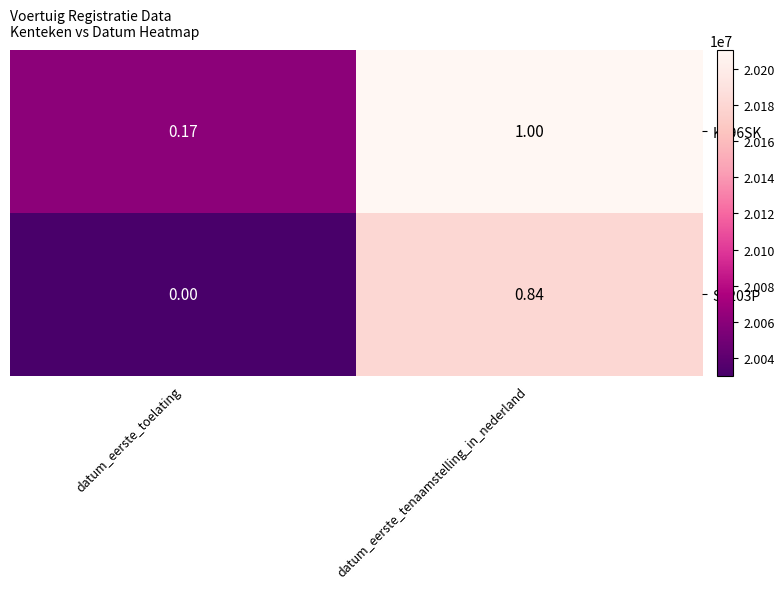

Where is SX203P nearest to the value 0?

datum_eerste_toelating